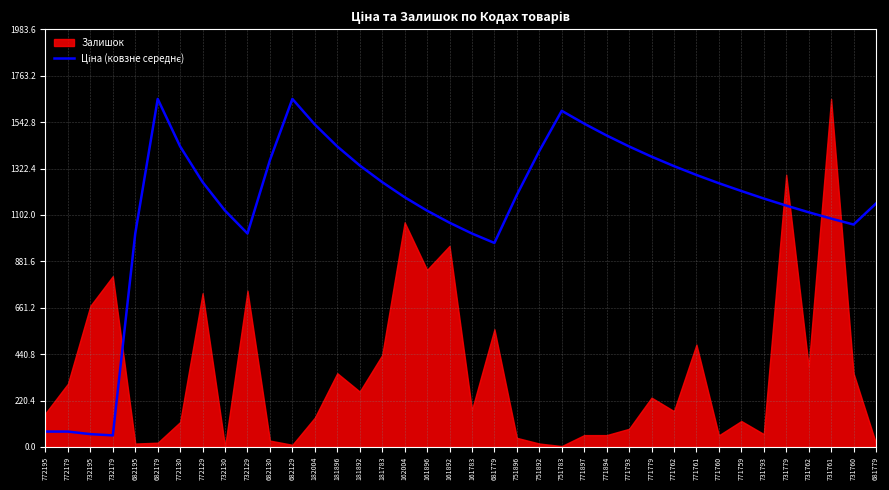

Which has a higher value, 771793 or 181892?

771793